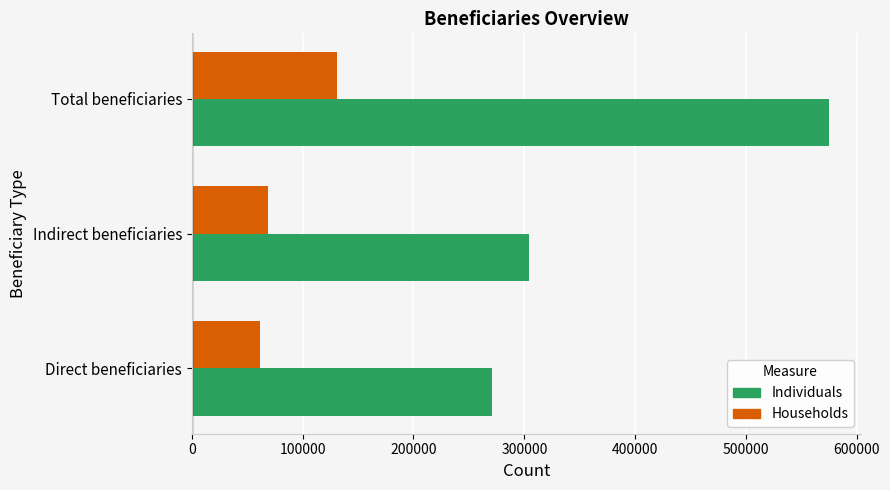

Which series has the largest total across all categories?

Individuals